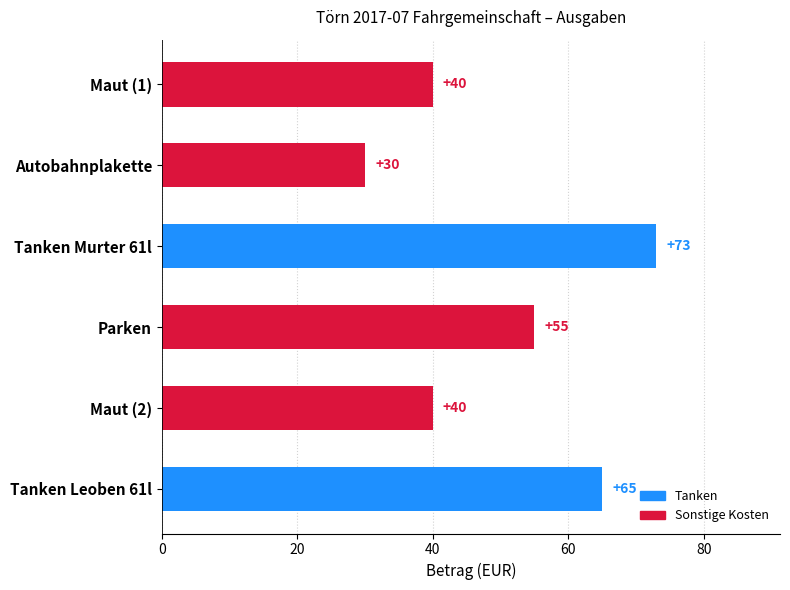

What position from the top is Maut (1)?

1